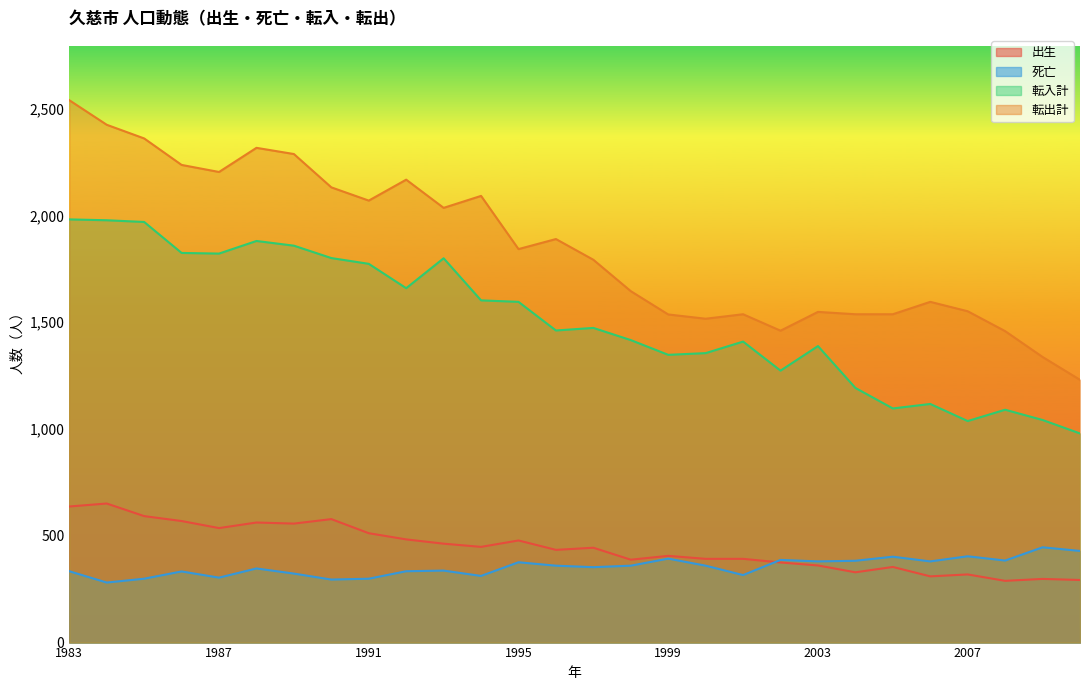

True or false: 転出計 and 死亡 cross at least once.

False